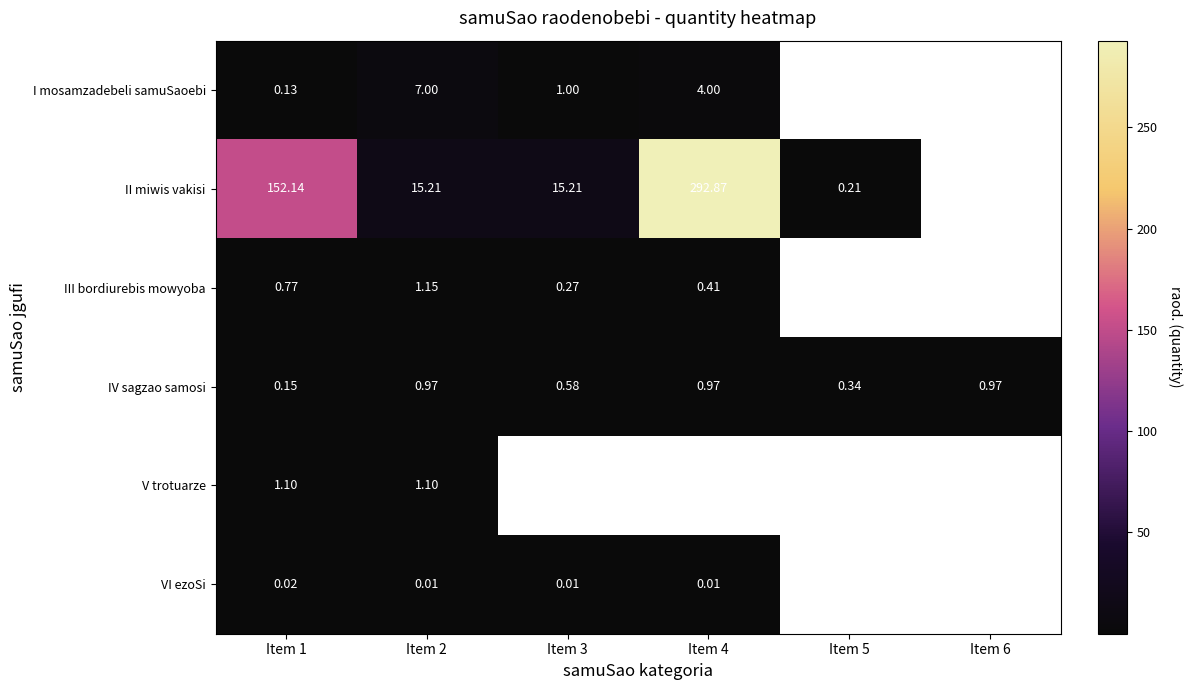

At which label is IV sagzao samosi closest to 0?

Item 1